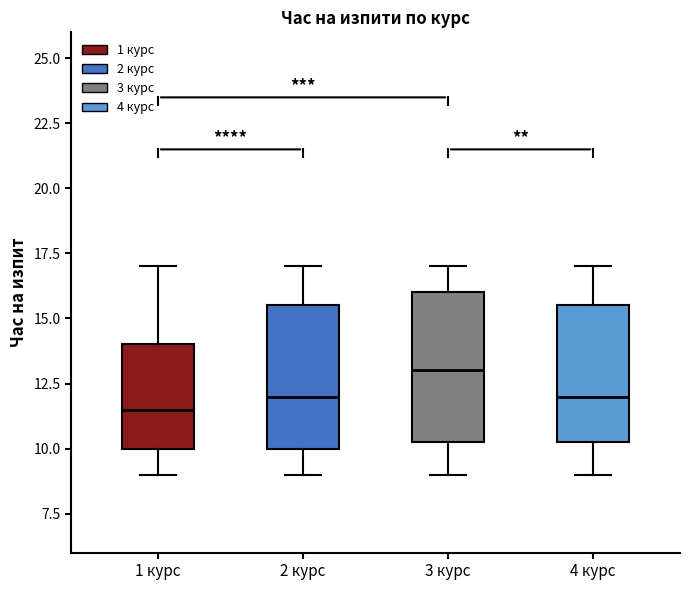

Where does the upper whisker of the box for 3 курс end on the y-axis? The values are not printed on the chart, so give them approximately, as read against the axis.

17.0